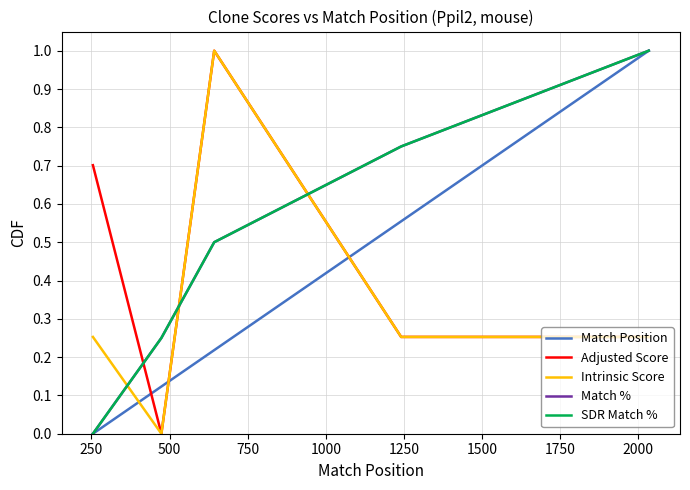

Is this an area chart (filled region under the line)?

No